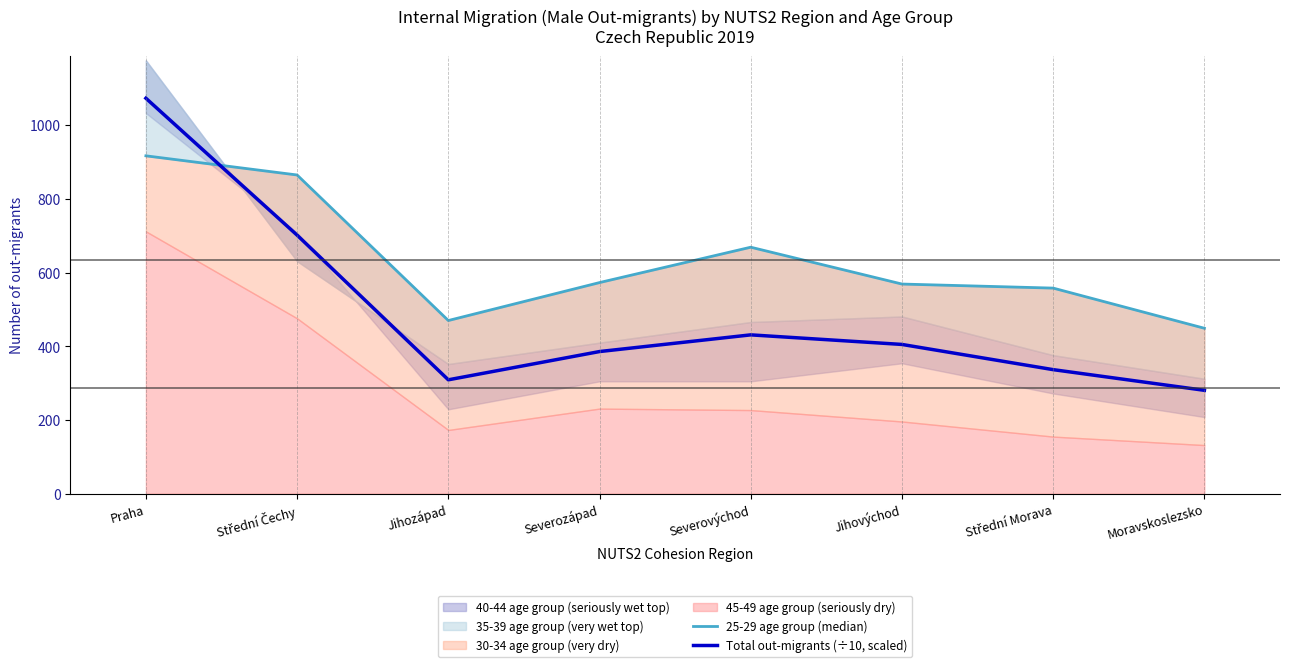

What is the label of the 1st point from the left?

Praha